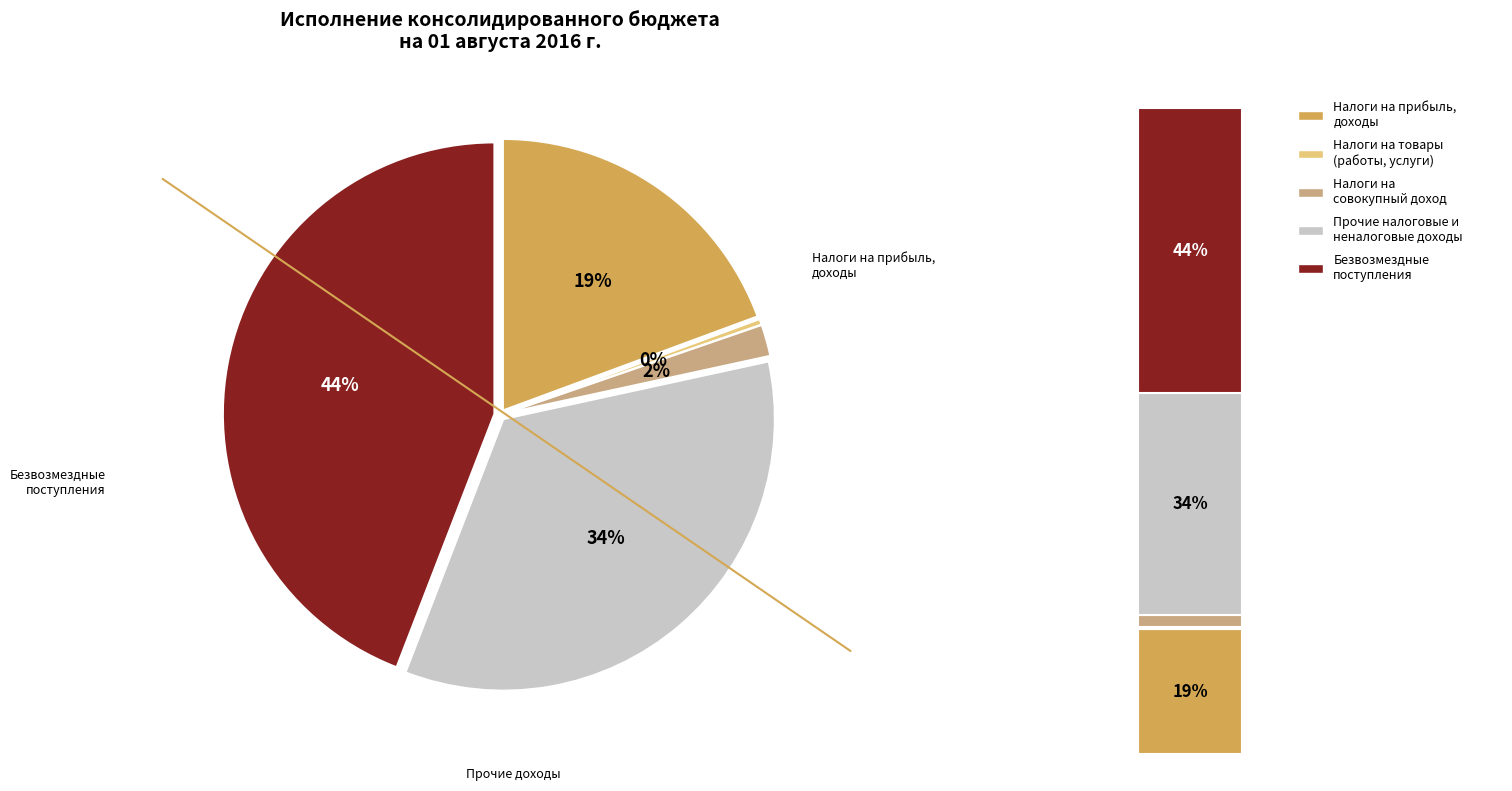

What is the ratio of the value at НАЛОГОВЫЕ И НЕНАЛОГОВЫЕ ДОХОДЫ to the value at НАЛОГИ НА ТОВАРЫ (РАБОТЫ, УСЛУГИ)?

162.1